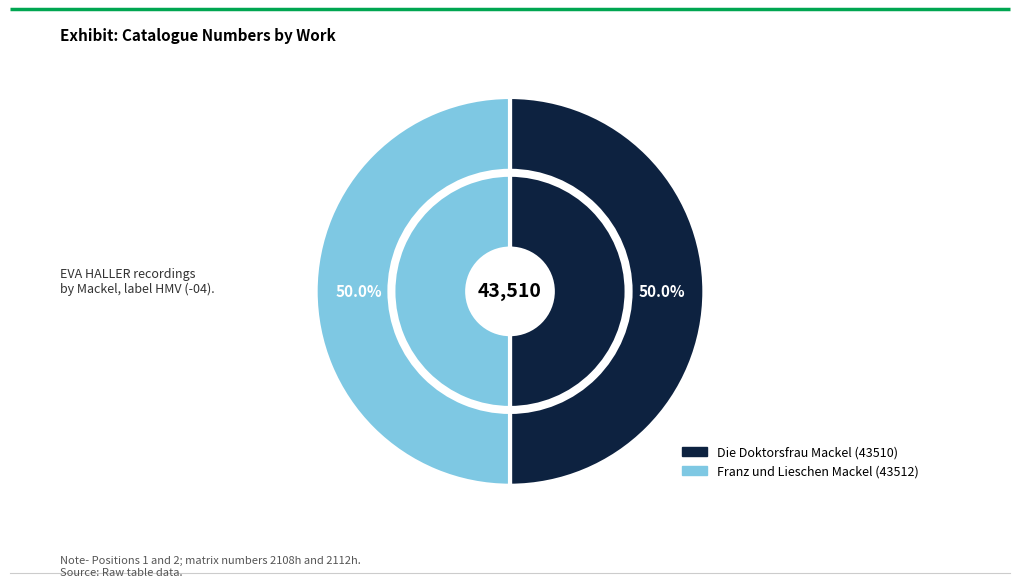

To the nearest percent, what is the average slice percentage?

50%